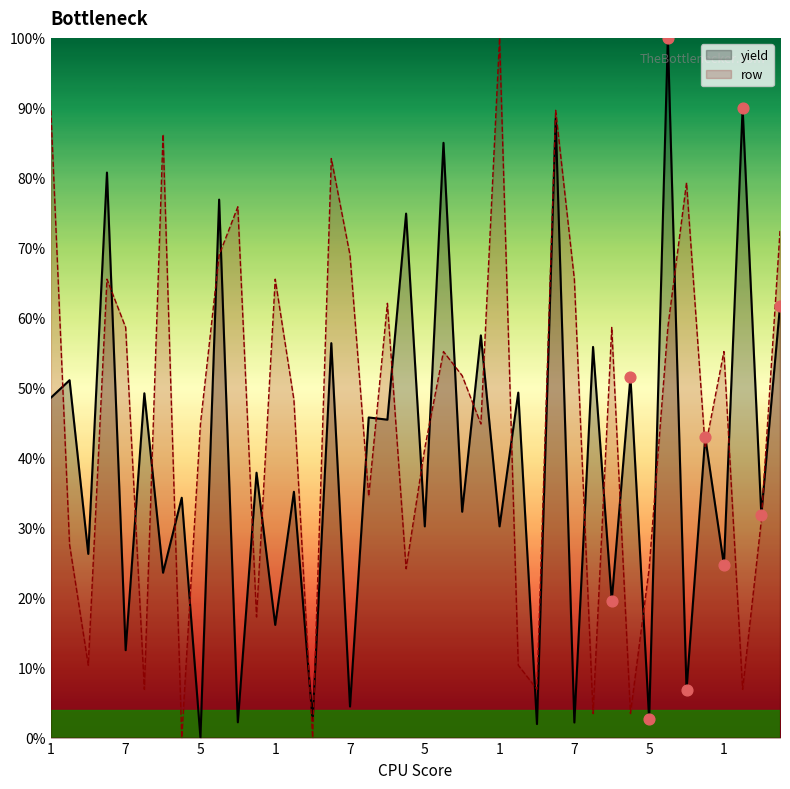

At which category is the sum across all series the highest?

6